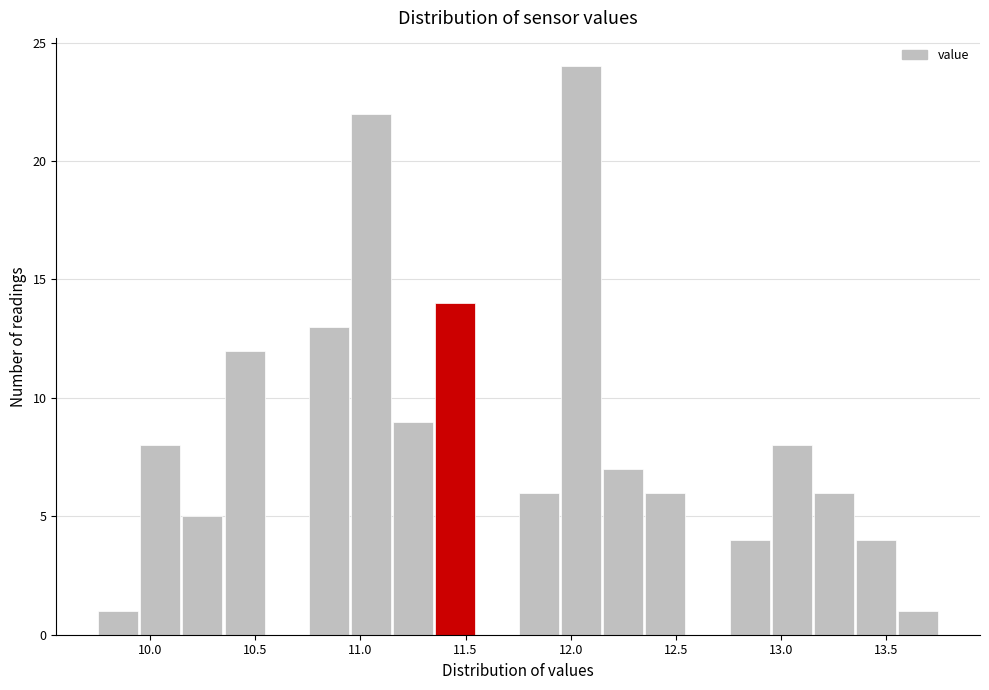

Reading left to right, transcribe this chart: for each bar, give the range it covers on the x-axis and its height. The values are not printed on the chart, so give them approximately, as read against the axis.

9.75 to 9.95: 1
9.95 to 10.15: 8
10.15 to 10.35: 5
10.35 to 10.55: 12
10.55 to 10.75: 0
10.75 to 10.95: 13
10.95 to 11.15: 22
11.15 to 11.35: 9
11.35 to 11.55: 14
11.55 to 11.75: 0
11.75 to 11.95: 6
11.95 to 12.15: 24
12.15 to 12.35: 7
12.35 to 12.55: 6
12.55 to 12.75: 0
12.75 to 12.95: 4
12.95 to 13.15: 8
13.15 to 13.35: 6
13.35 to 13.55: 4
13.55 to 13.75: 1